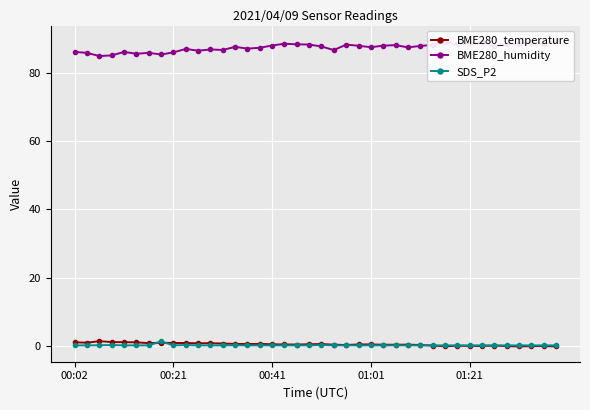

List the series in order of their peak value, lowest first.

SDS_P2, BME280_temperature, BME280_humidity